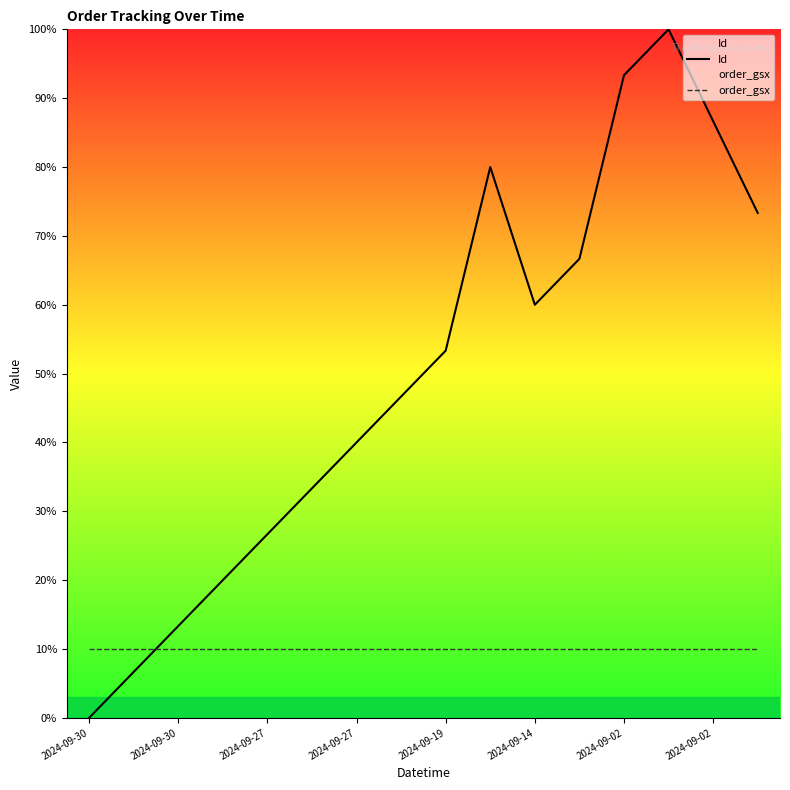

What are all the series names shown in the legend?

Id, order_gsx